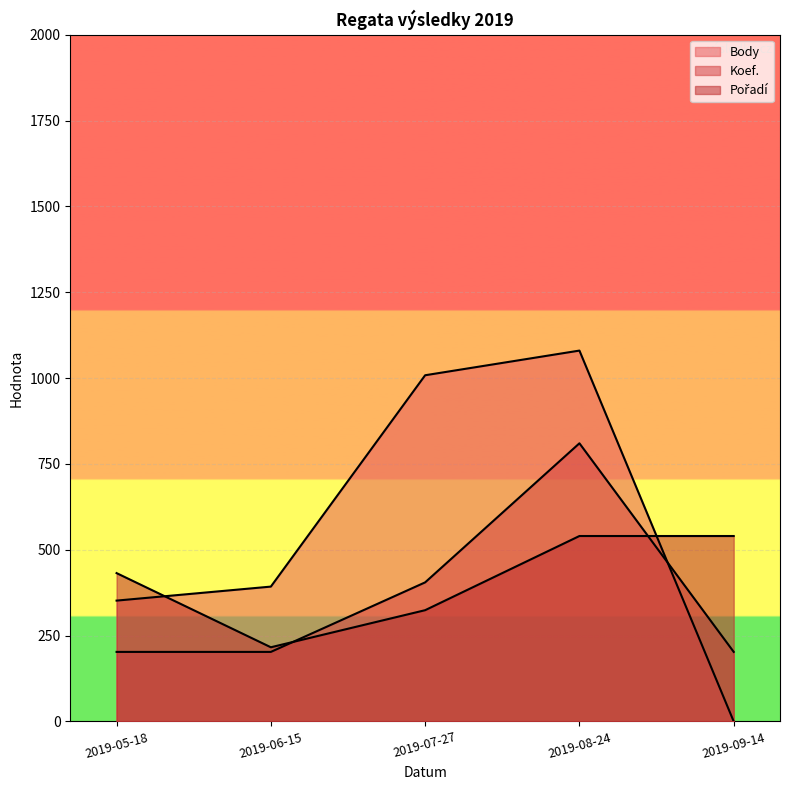

Reading left to right, transcribe all the data shown in this chart.

Body: 351.9	392.7	1008.2	1080.0	0.0
Koef.: 202.5	202.5	405.0	810.0	202.5
Pořadí: 432.0	216.0	324.0	540.0	540.0